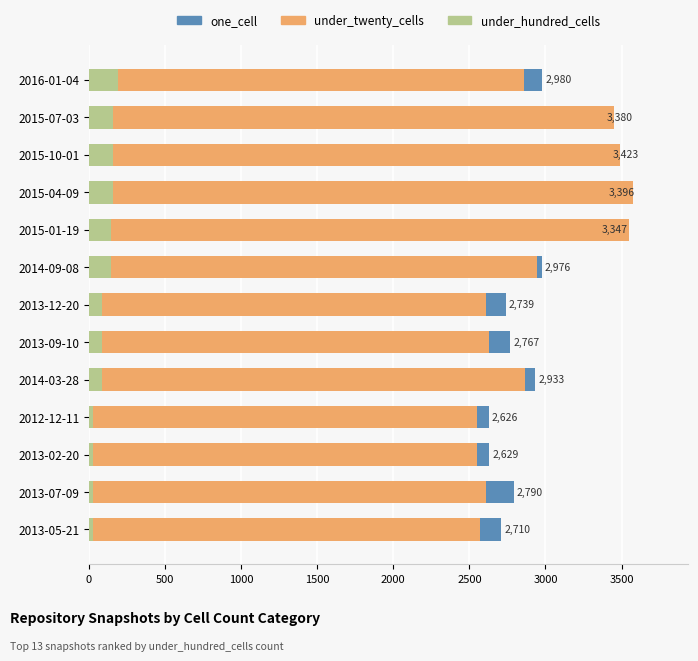

Is it true that under_twenty_cells equals 2607 at 2013-12-20?

True